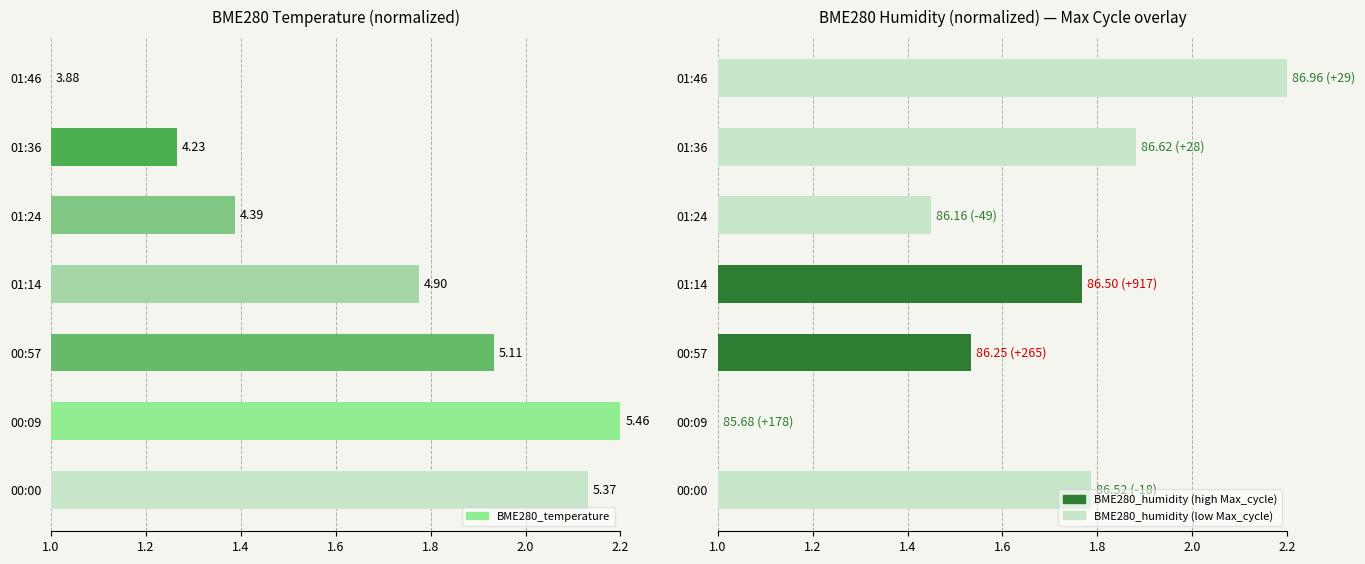

Which series has the largest range (max minus min)?

BME280_temperature